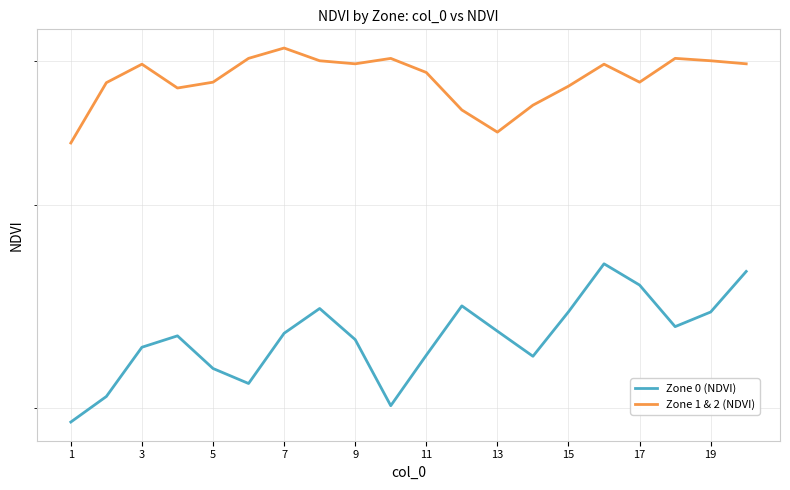

Count the number of categories in the chart.

20